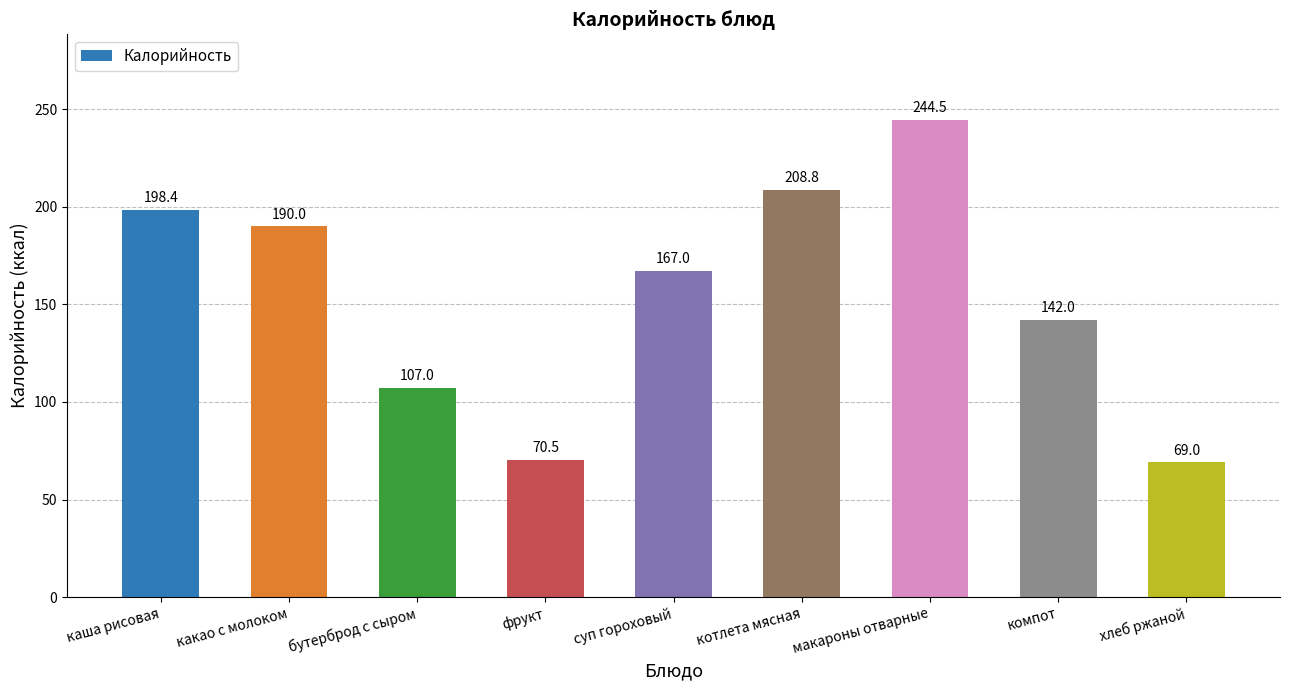

Which category has the lowest value across all series?

хлеб ржаной